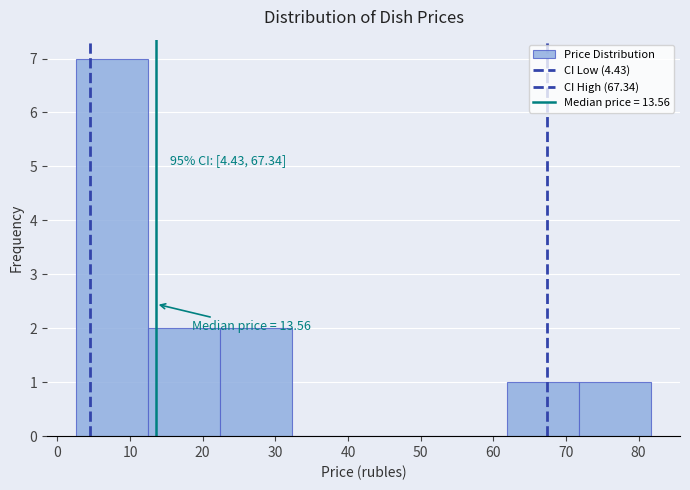

Which range on the x-axis has the tallest bar?

3 to 12